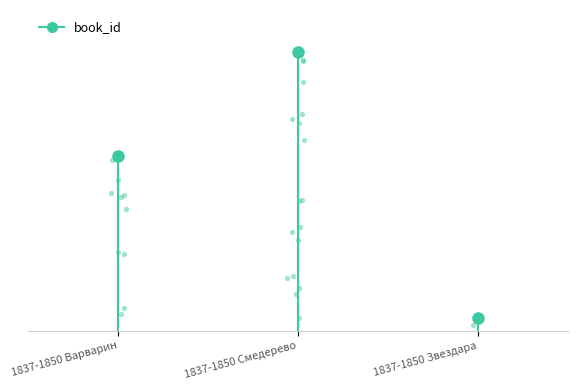

What is the change in value from 1837-1850 Смедерево to 1837-1850 Звездара?

-1658